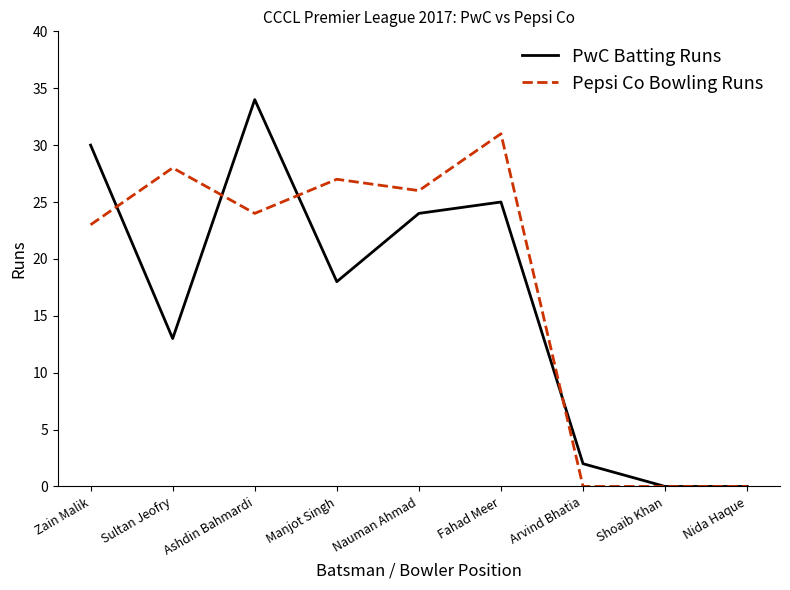

At which label is PwC Batting Runs closest to 17?

Manjot Singh